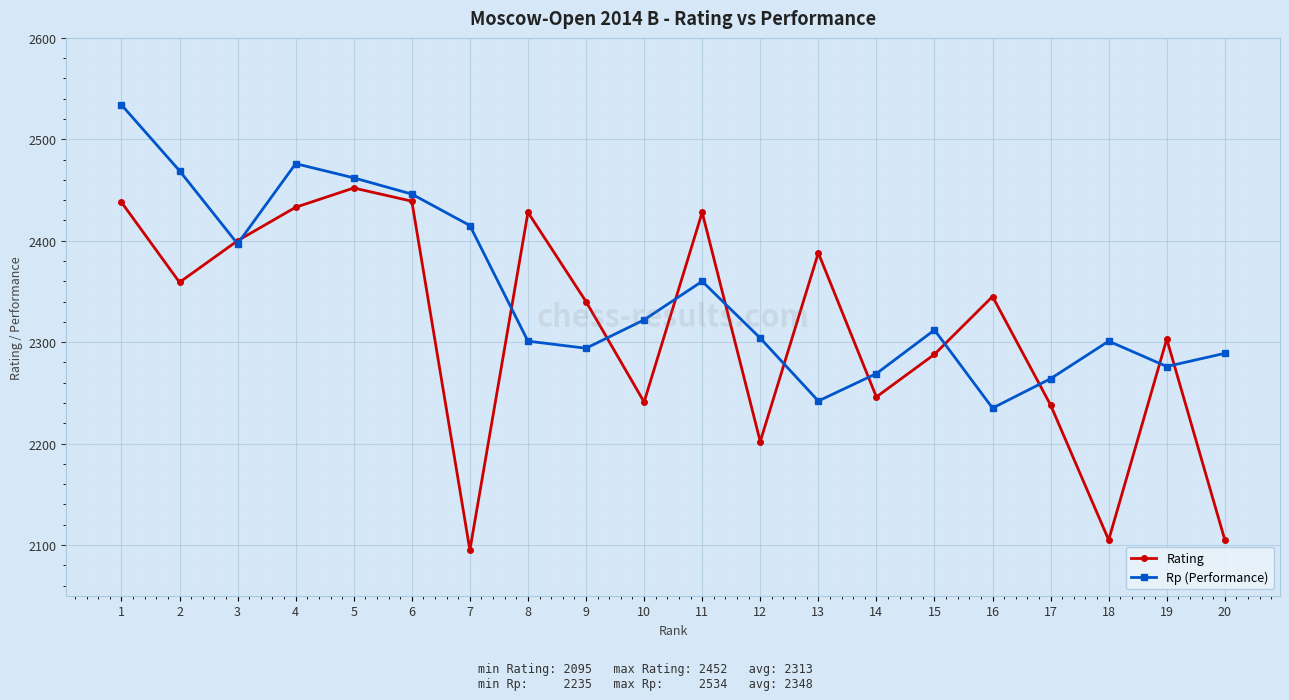

The Rp (Performance) series shows 1568 at 9. True or false?

False